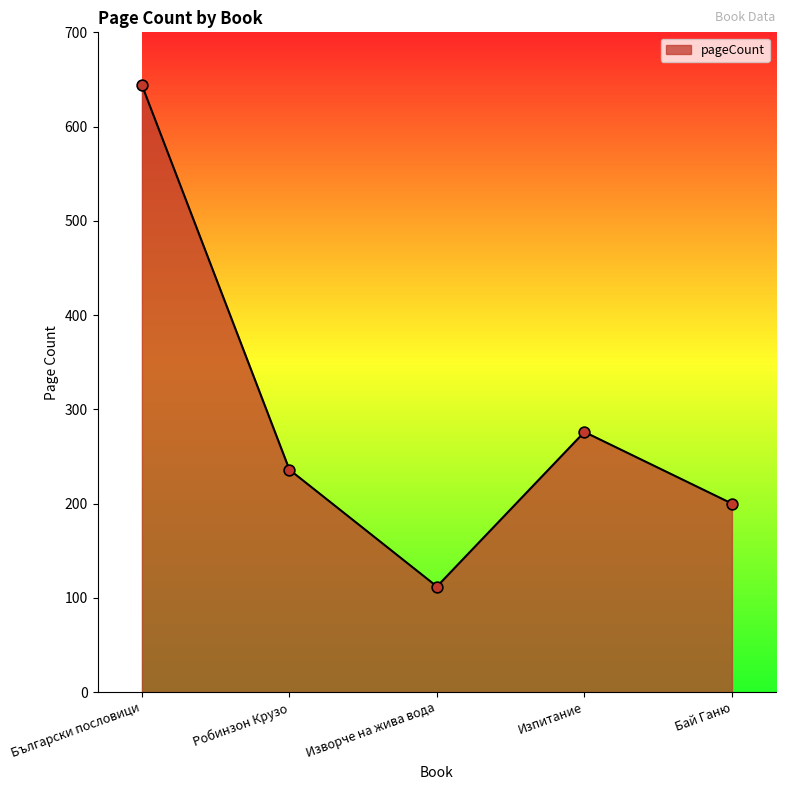

Between Робинзон Крузо and Бай Ганю, which is larger?

Робинзон Крузо